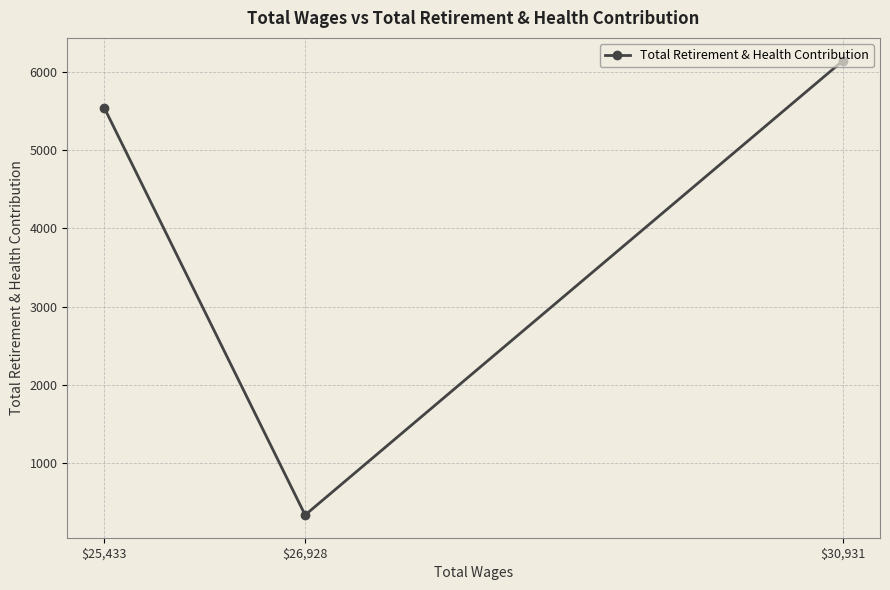

List the labels in order of value, largest first.

$30,931, $25,433, $26,928